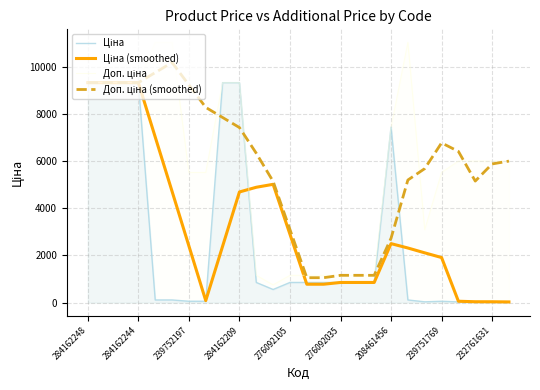

What are all the series names shown in the legend?

Ціна, Ціна (smoothed), Доп. ціна, Доп. ціна (smoothed)